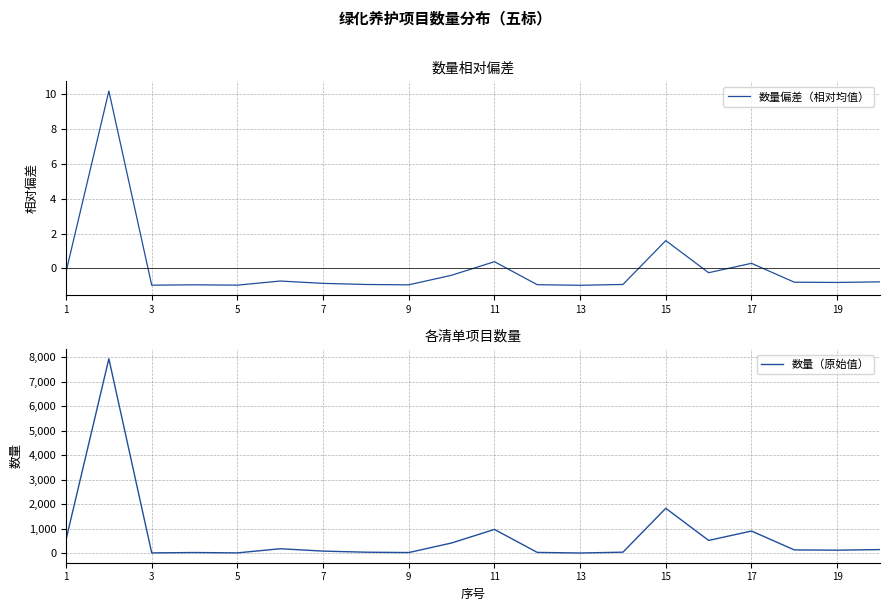

What is the maximum value for 数量偏差（相对均值）?

10.2